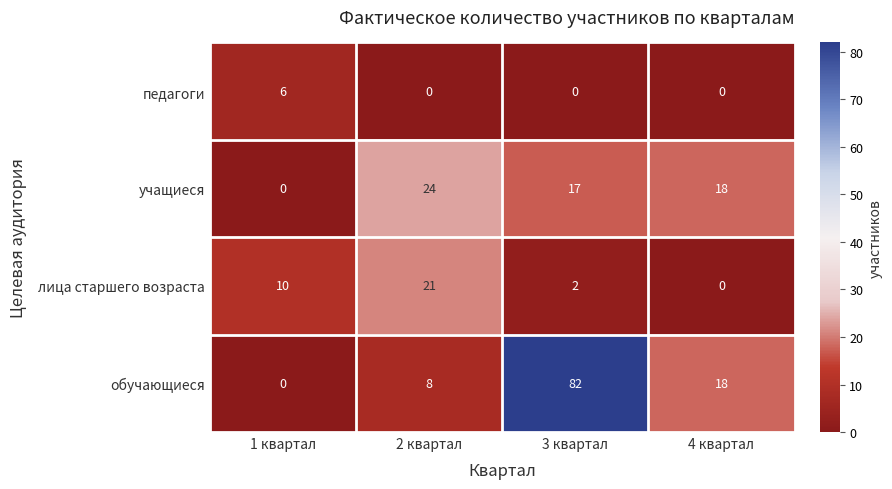

Which series has the widest spread of values?

обучающиеся